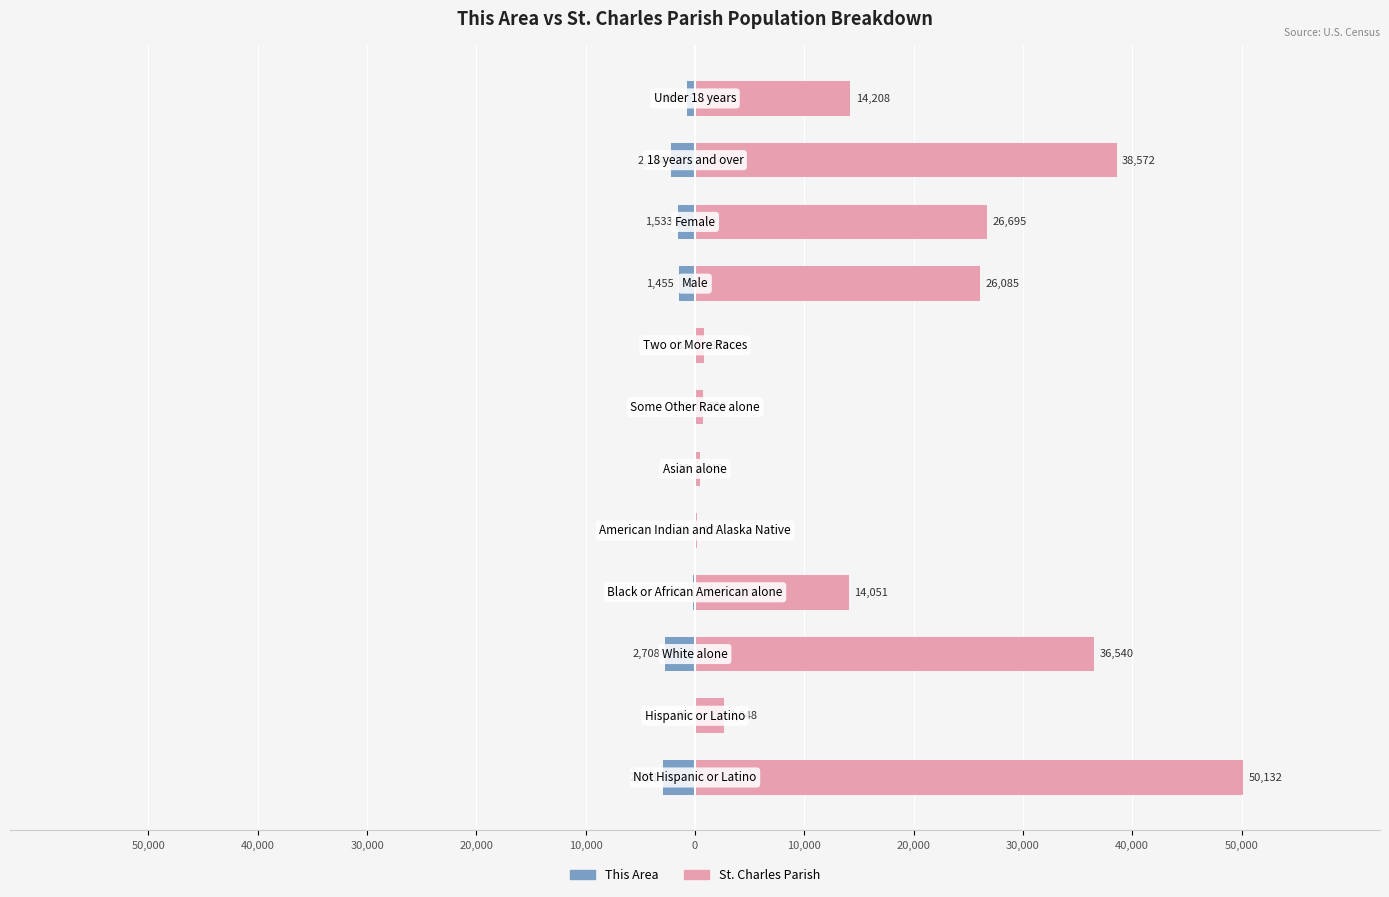

Reading left to right, extract all data points from this chart.

This Area: -2898	-90	-2708	-203	-11	-16	-15	-33	-1455	-1533	-2234	-754
St. Charles Parish: 50132	2648	36540	14051	172	440	709	847	26085	26695	38572	14208